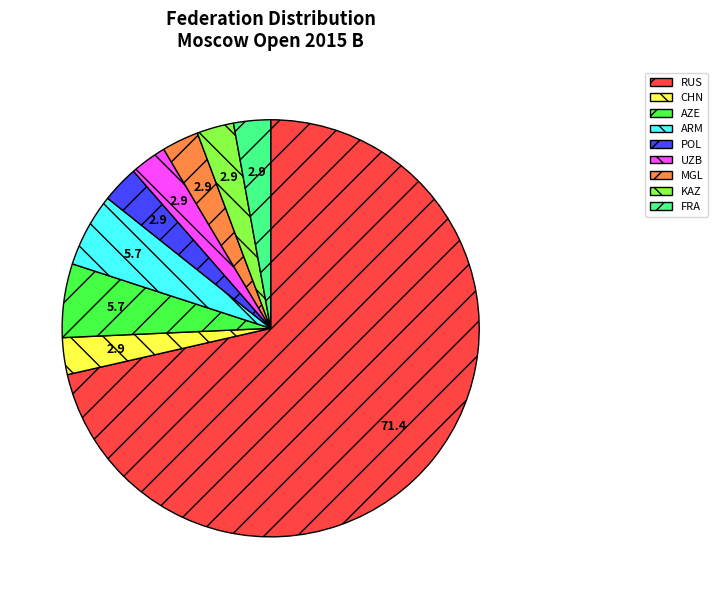

Which category has the biggest portion of the pie?

RUS